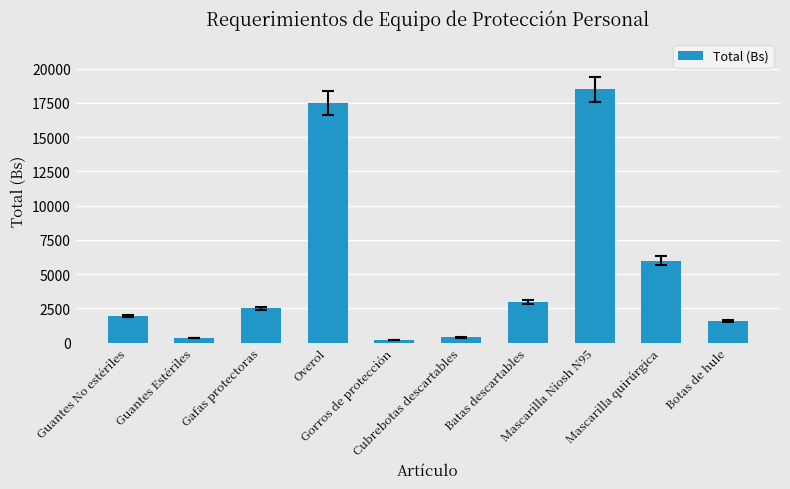

What is the average value?

5198